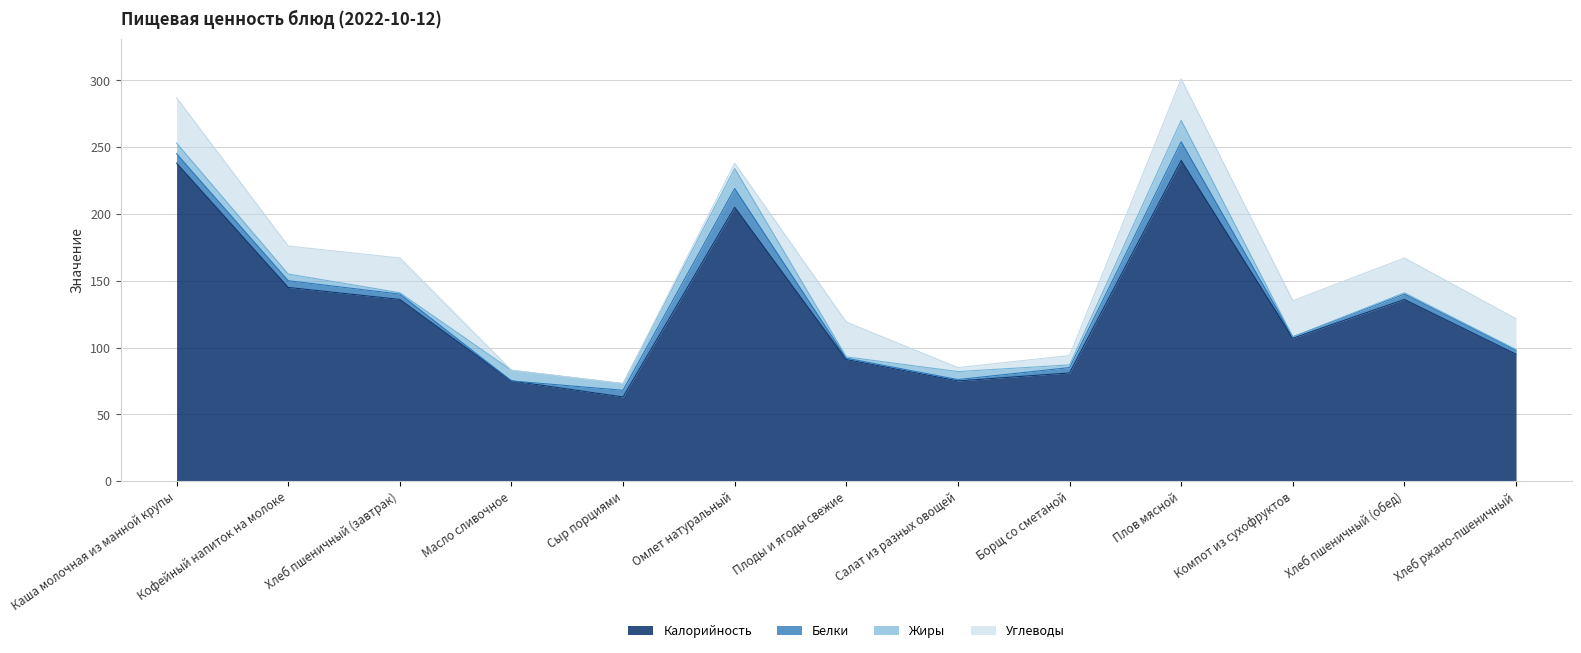

Count the number of data series in this chart.

4